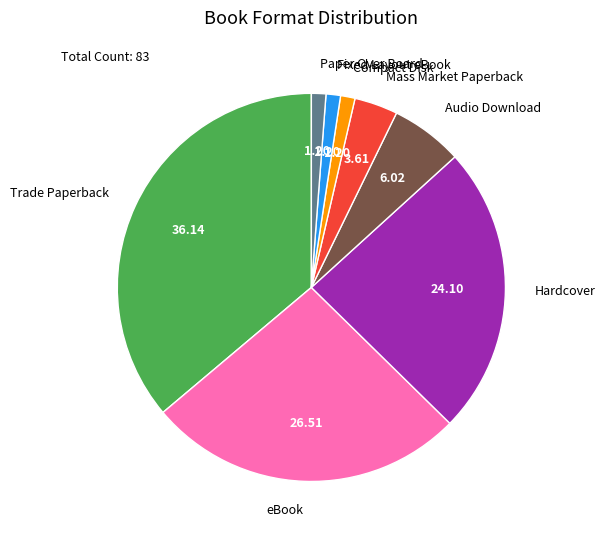

Which slice is the largest?

Trade Paperback